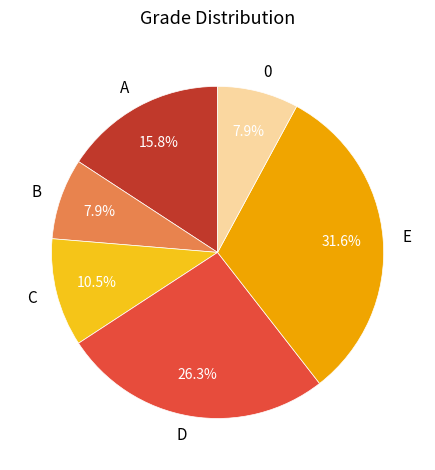

Which category has the biggest portion of the pie?

E